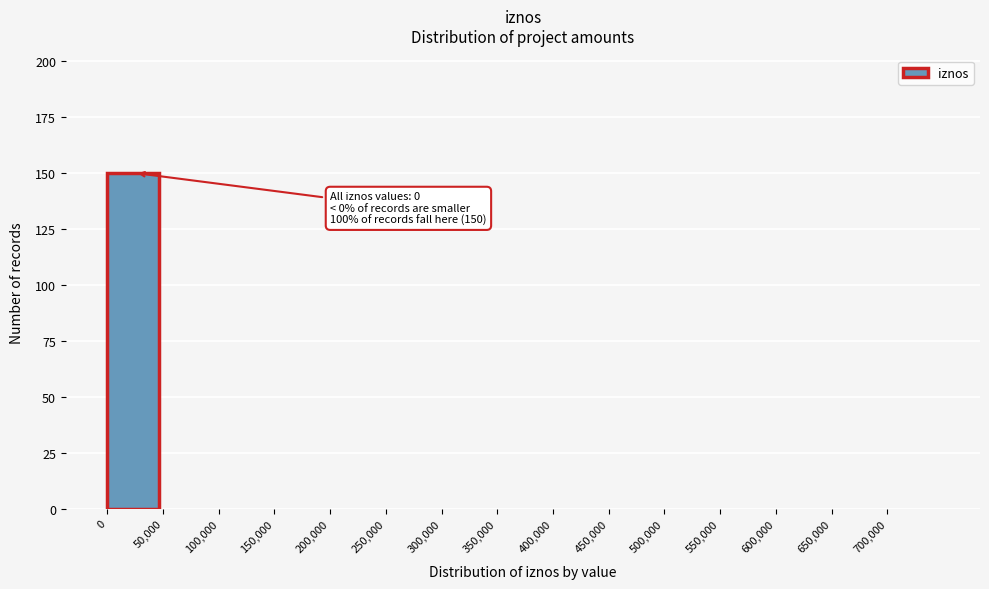

Reading right to left, extract all data points from this chart.

700,000=0	650,000=0	600,000=0	550,000=0	500,000=0	450,000=0	400,000=0	350,000=0	300,000=0	250,000=0	200,000=0	150,000=0	100,000=0	50,000=0	0=150